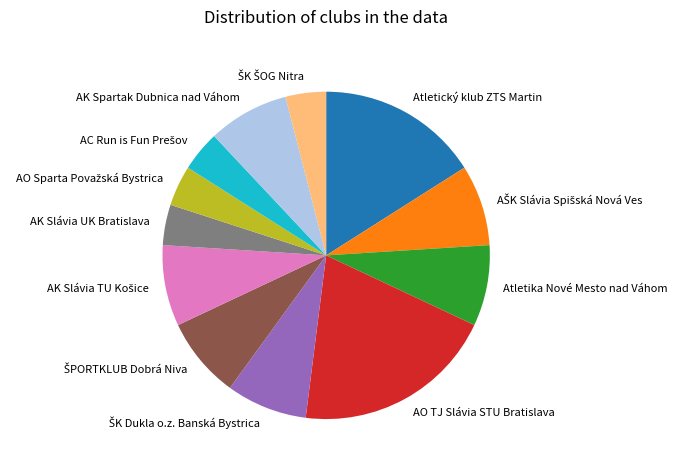

Does AK Spartak Dubnica nad Váhom account for over 50% of the chart?

No